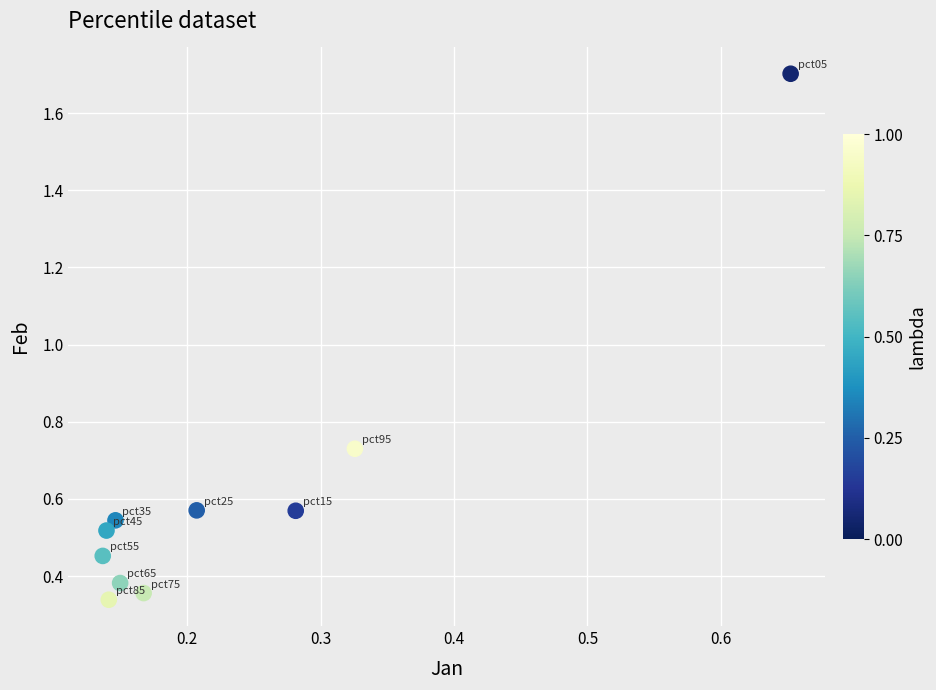

What is the range of Y values (max minus min)?

1.4